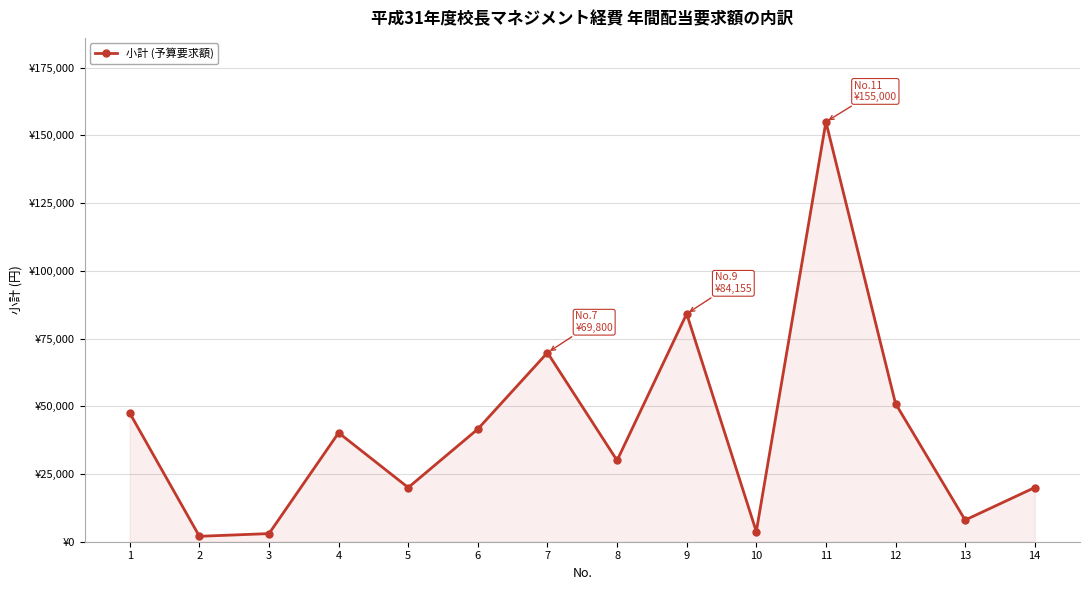

True or false: there are more than 1 points higher than both neighbors.

True